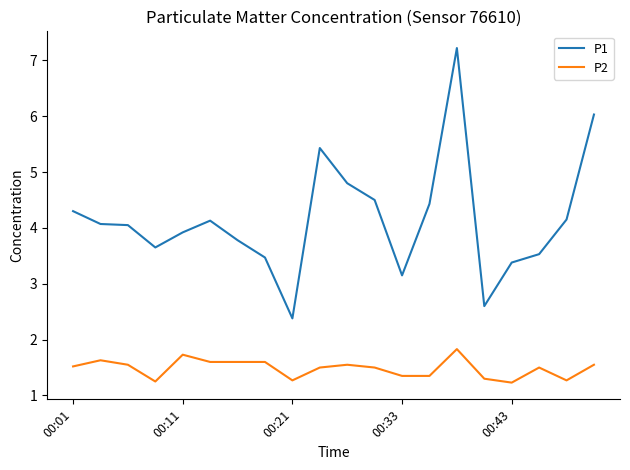

True or false: P2 and P1 cross at least once.

False